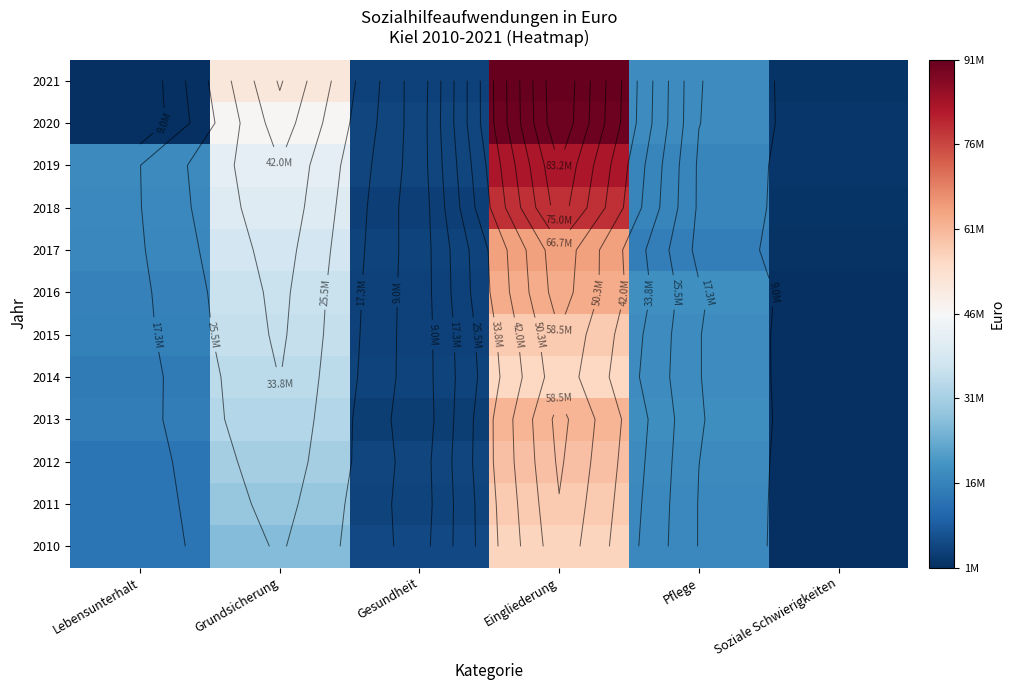

Which has a higher value, Soziale Schwierigkeiten or Lebensunterhalt?

Lebensunterhalt